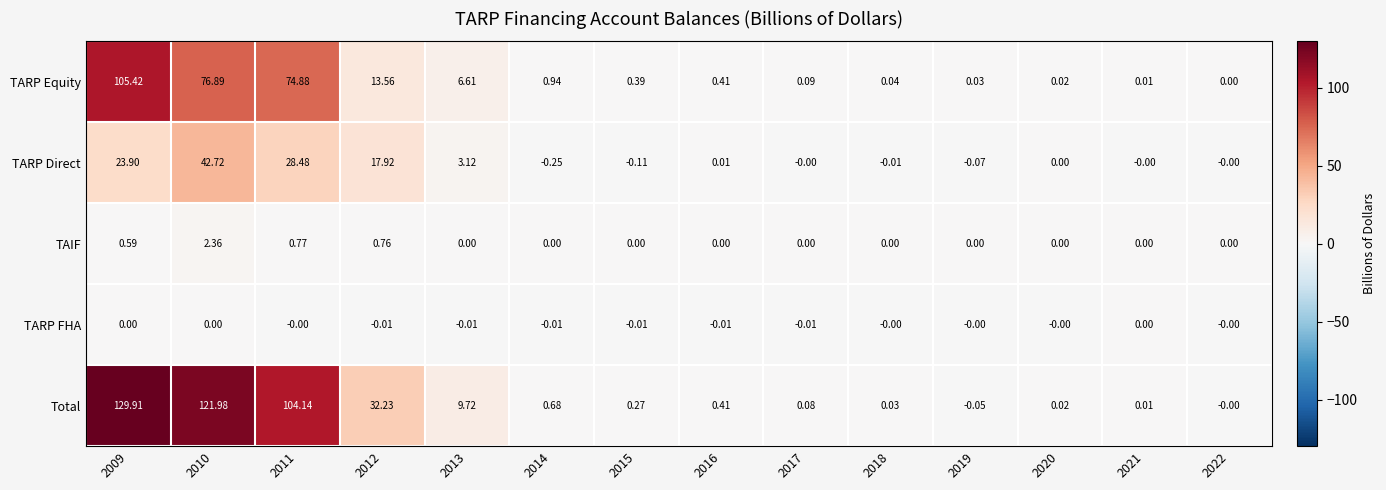

Is the value of TARP Equity at 2014 greater than the value of TARP FHA at 2017?

Yes